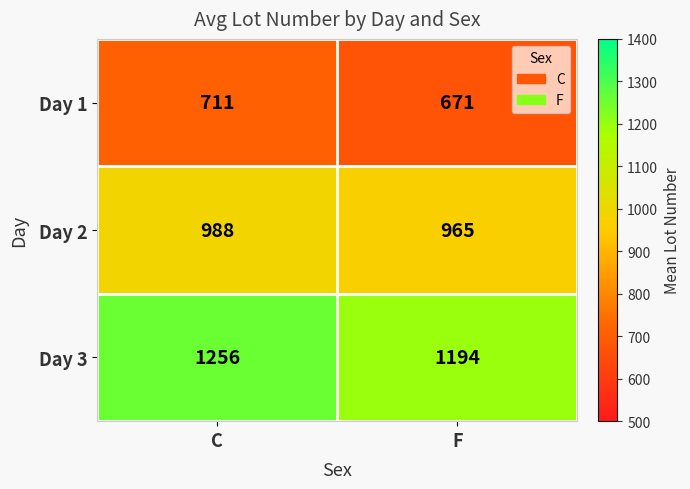

At F, list the series in order from smallest to largest.

Day 1, Day 2, Day 3